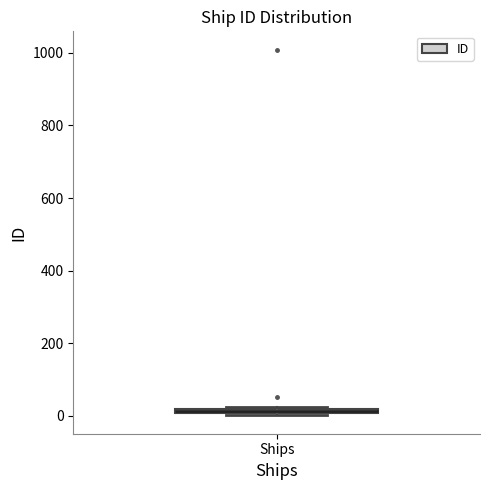

Where is the upper edge of the box for Ships on the y-axis? The values are not printed on the chart, so give them approximately, as read against the axis.

20